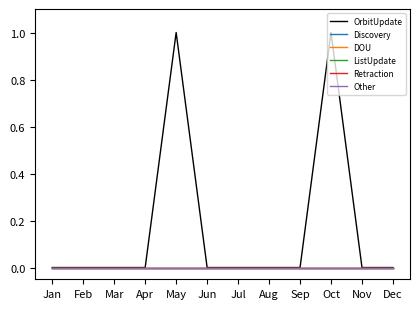

Which category has the highest value across all series?

May